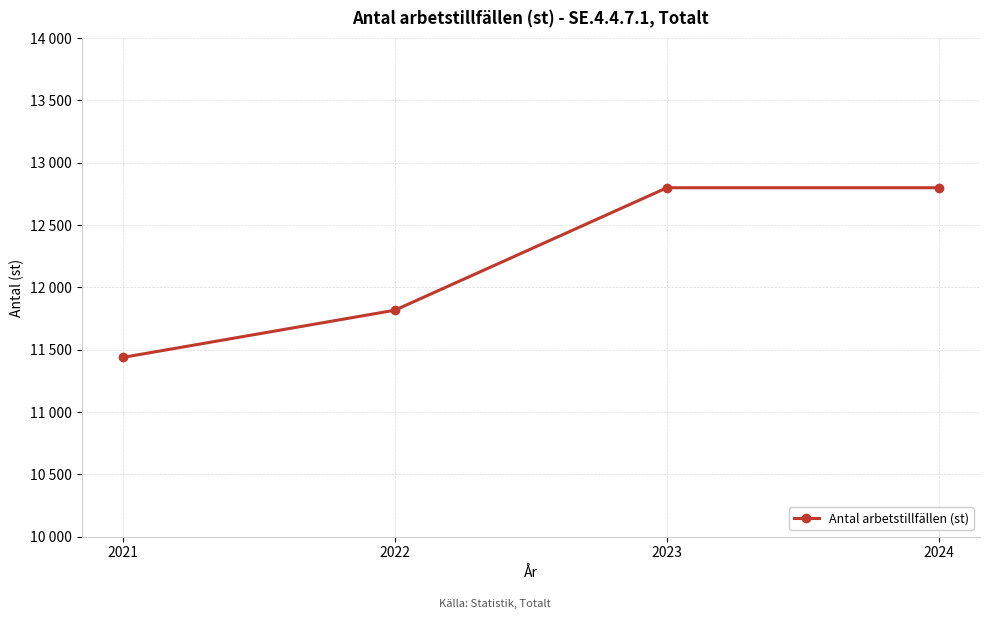

What is the sum of the values at 2021 and 2024?

24238